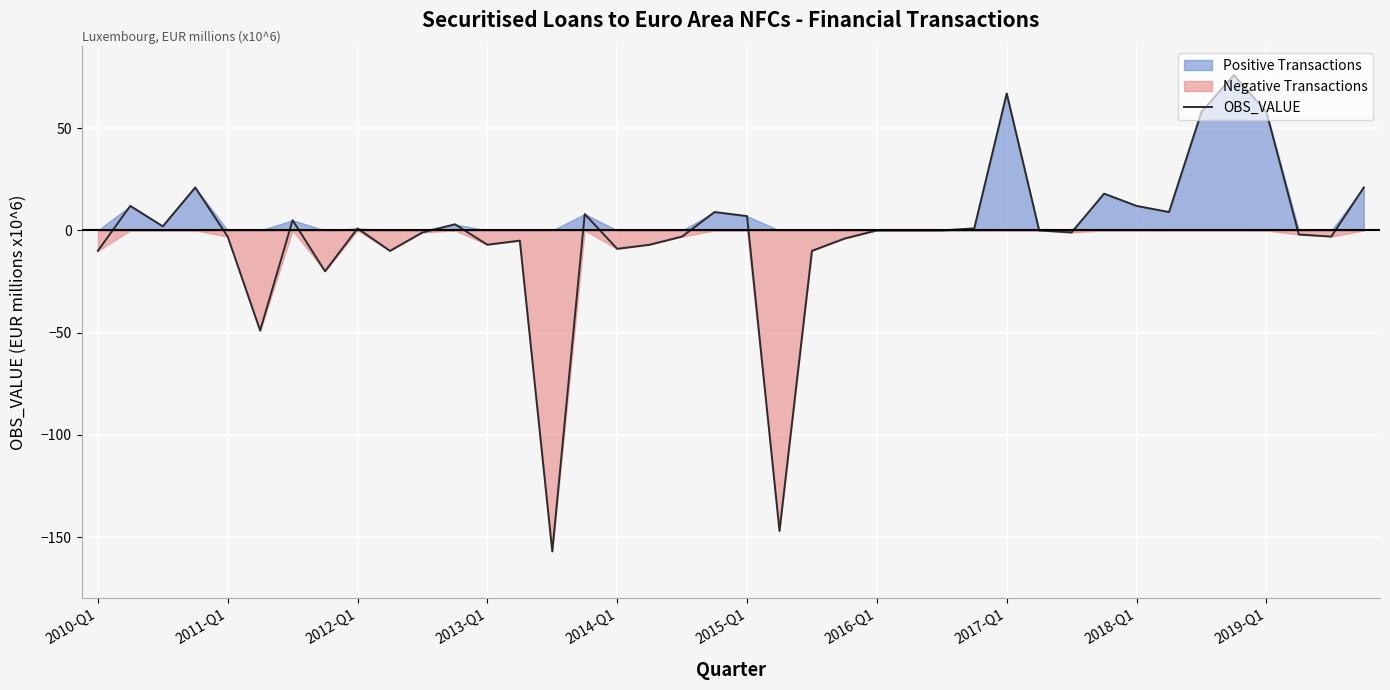

What is the highest value of the OBS_VALUE series?

76